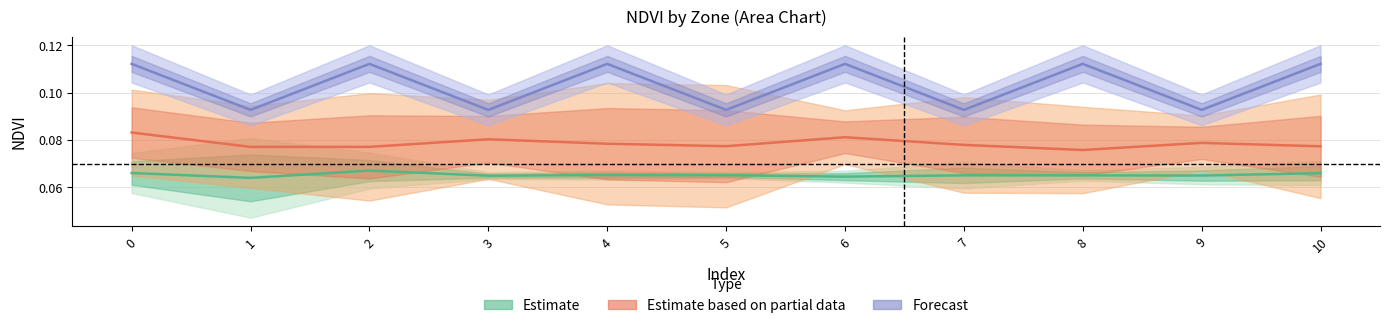

The value of Forecast at 9 is 0.1. True or false?

True